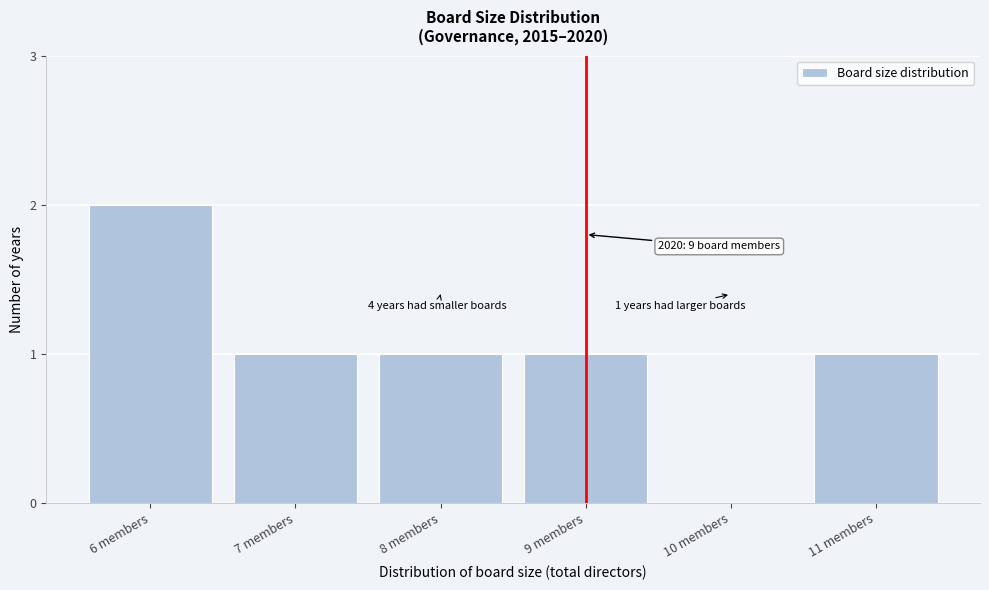

Reading left to right, transcribe all the data shown in this chart.

6 members=2	7 members=1	8 members=1	9 members=1	10 members=0	11 members=1